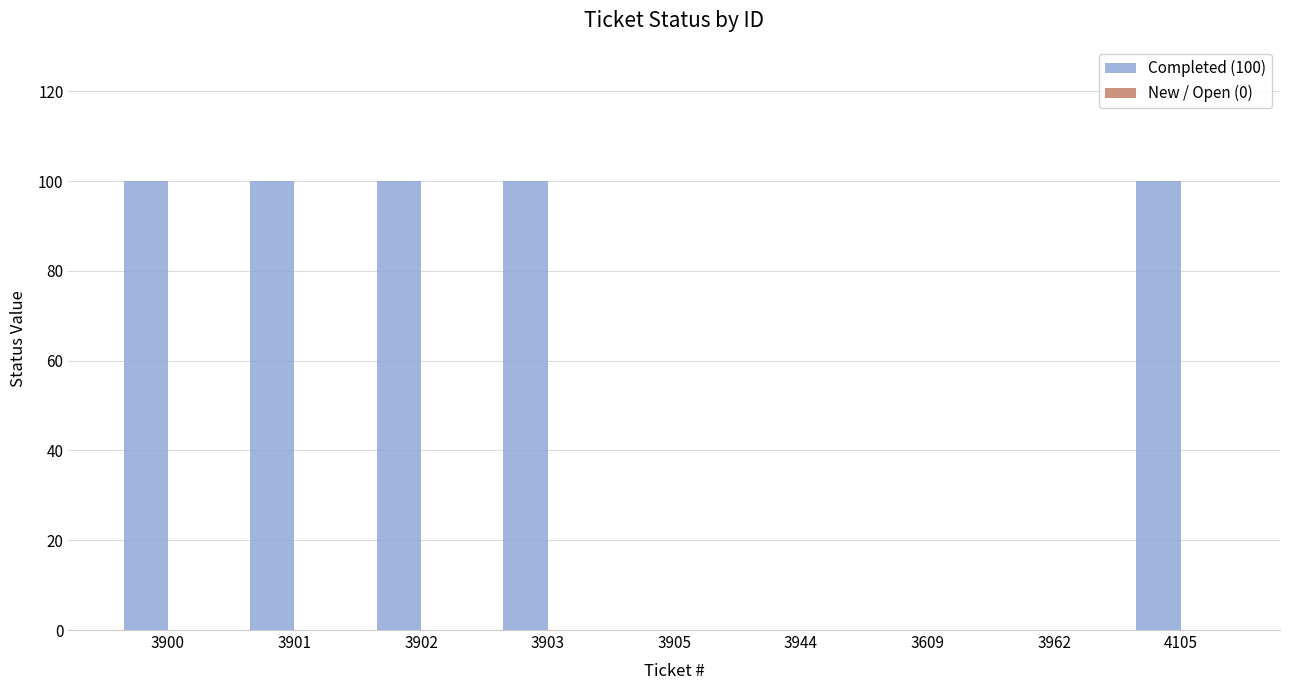

What is the sum of the values at 3903 and 3609?

100